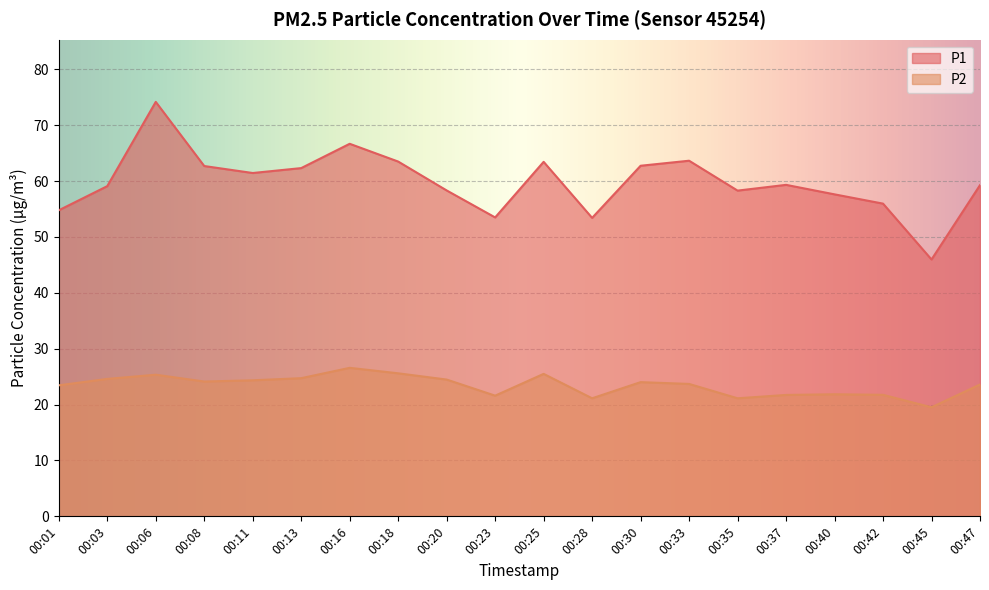

How many interior local valleys does the P2 series have?

5